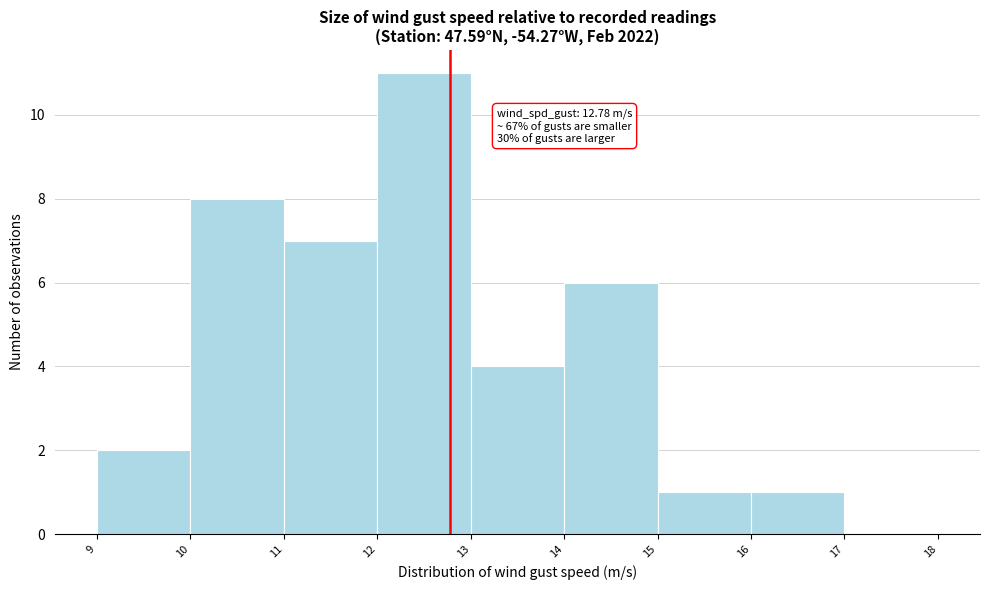

Which range on the x-axis has the tallest bar?

12 to 13